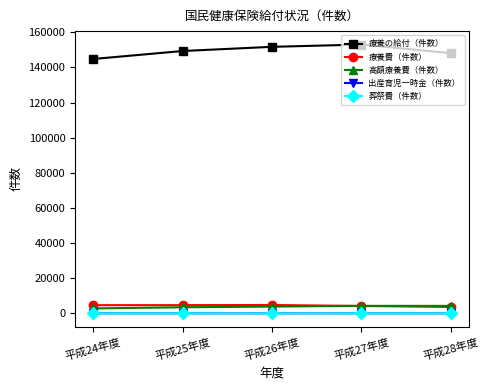

What is the label of the 3rd point from the left?

平成26年度